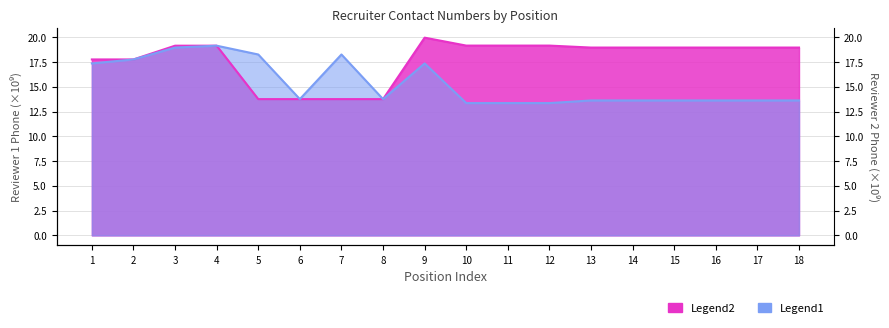

How many data points does each series have?

18